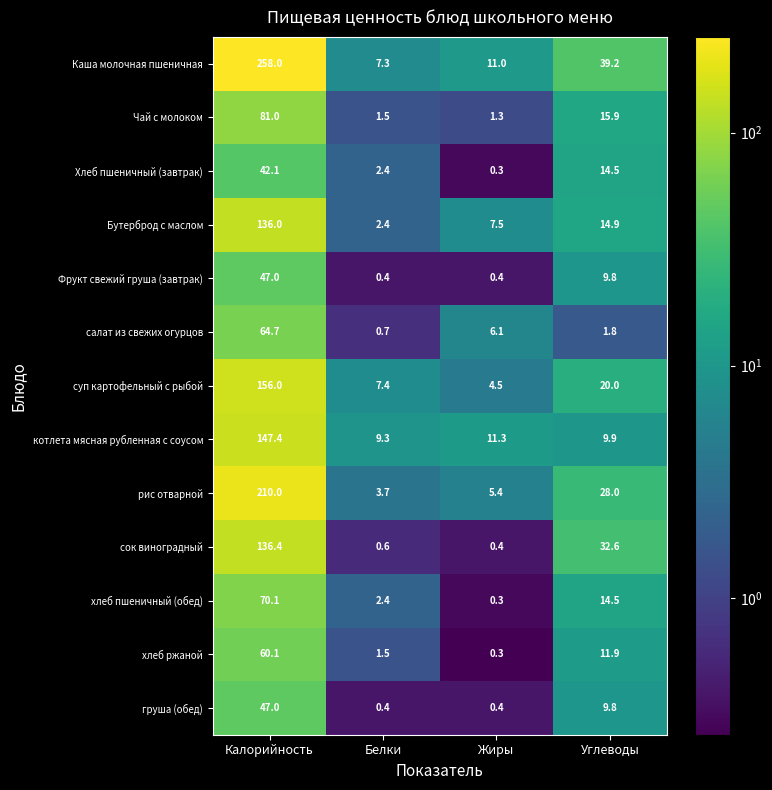

True or false: Хлеб пшеничный (завтрак) has a value of 14.5 at Углеводы.

True